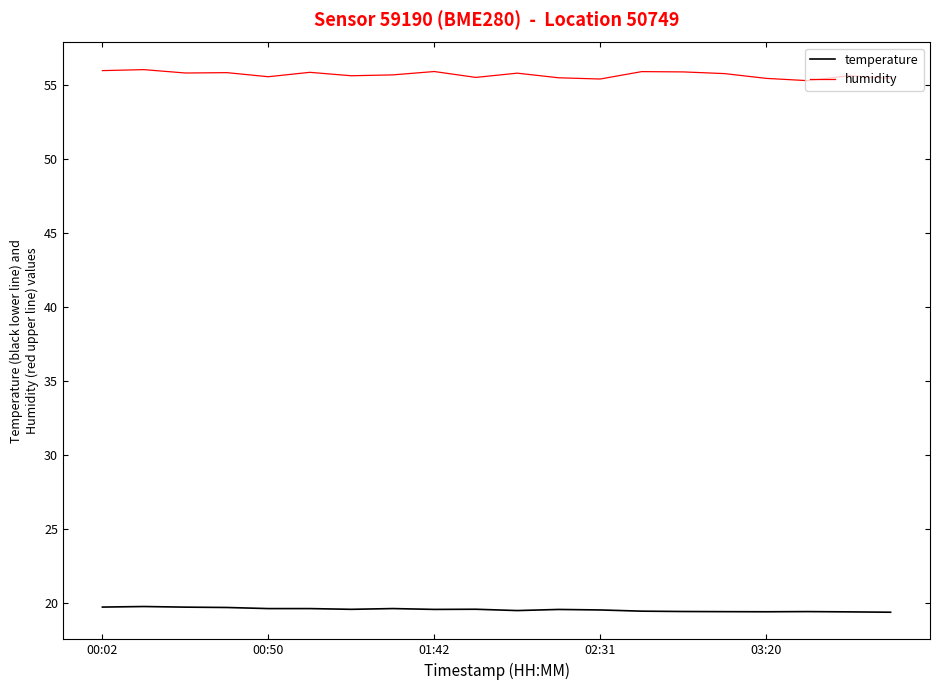

Rank the series by their maximum value, from highest to lowest.

humidity, temperature